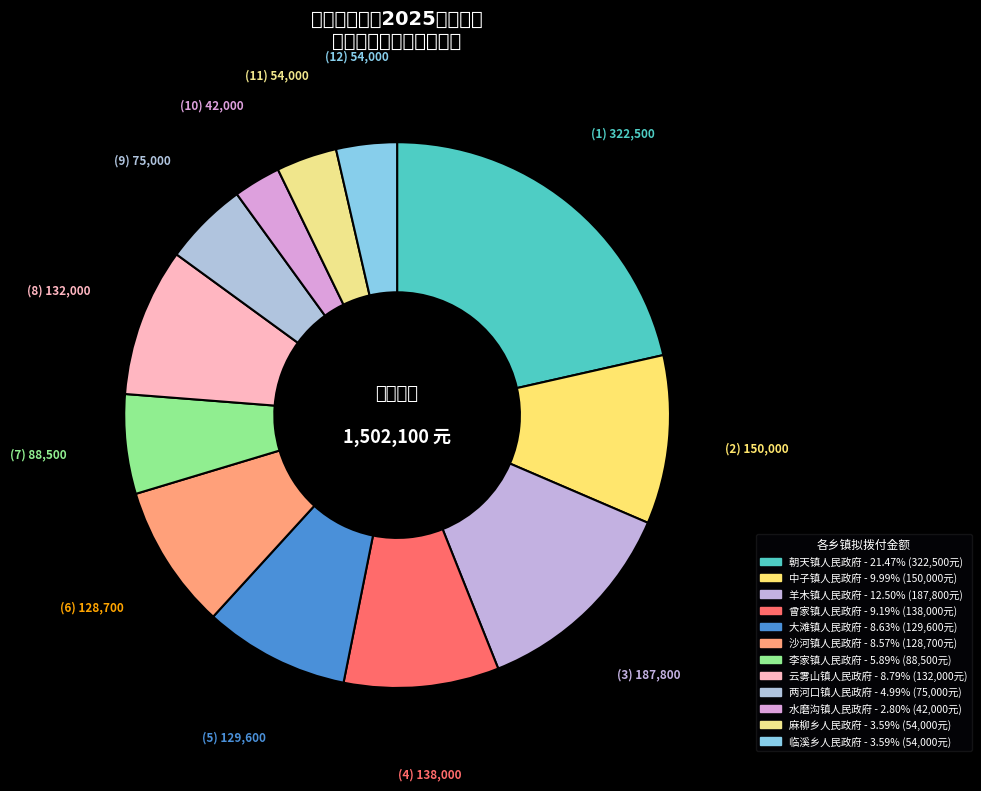

Is 临溪乡人民政府 the majority of the pie?

No